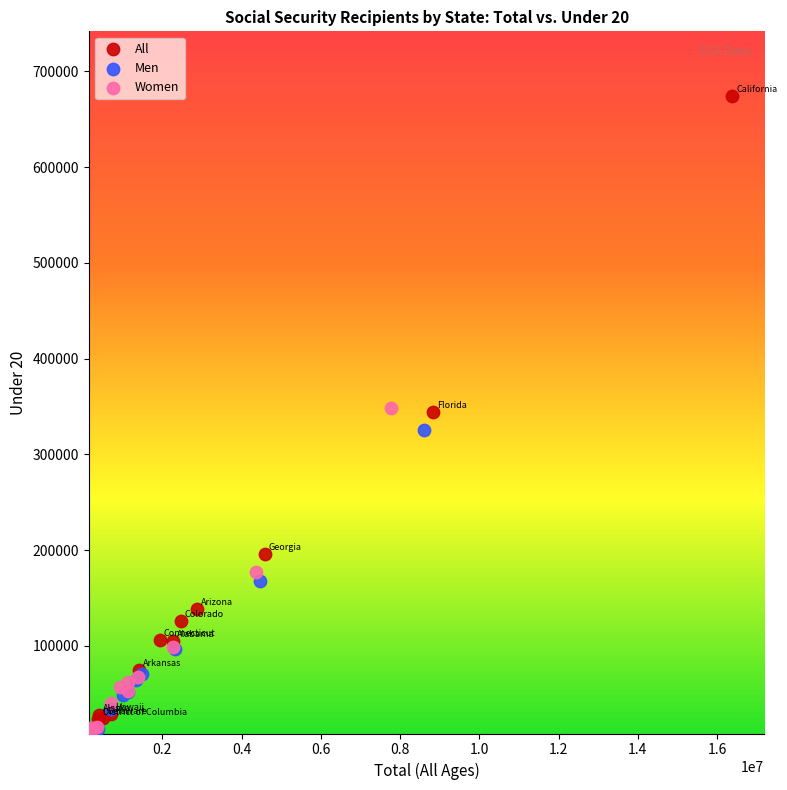

Which series has the largest Y range (max minus min)?

All